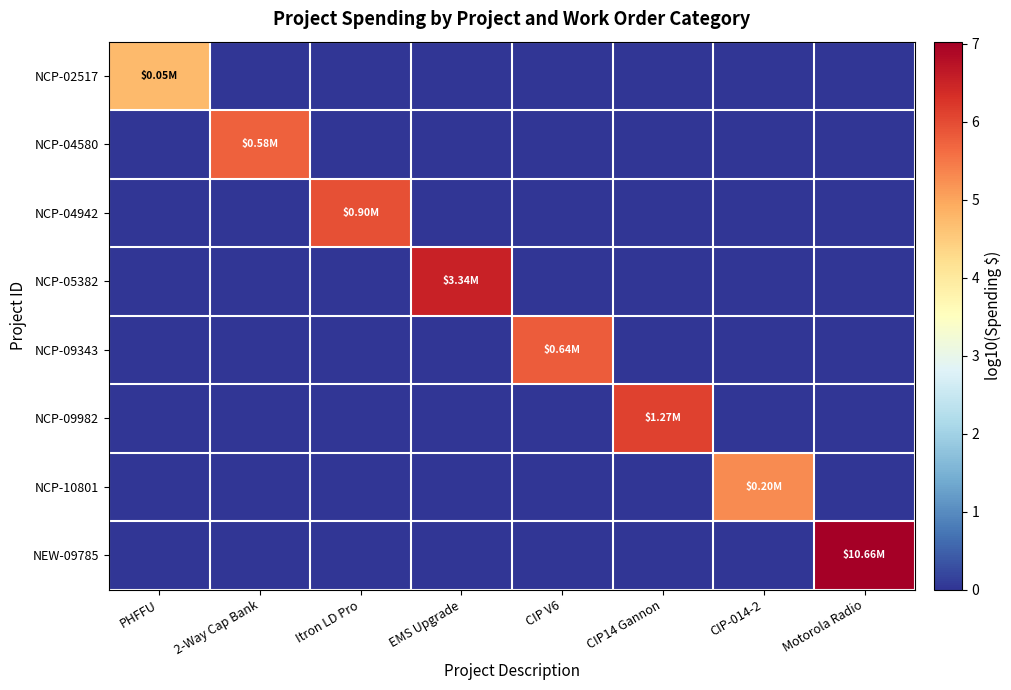

Which series has the widest spread of values?

NEW-09785